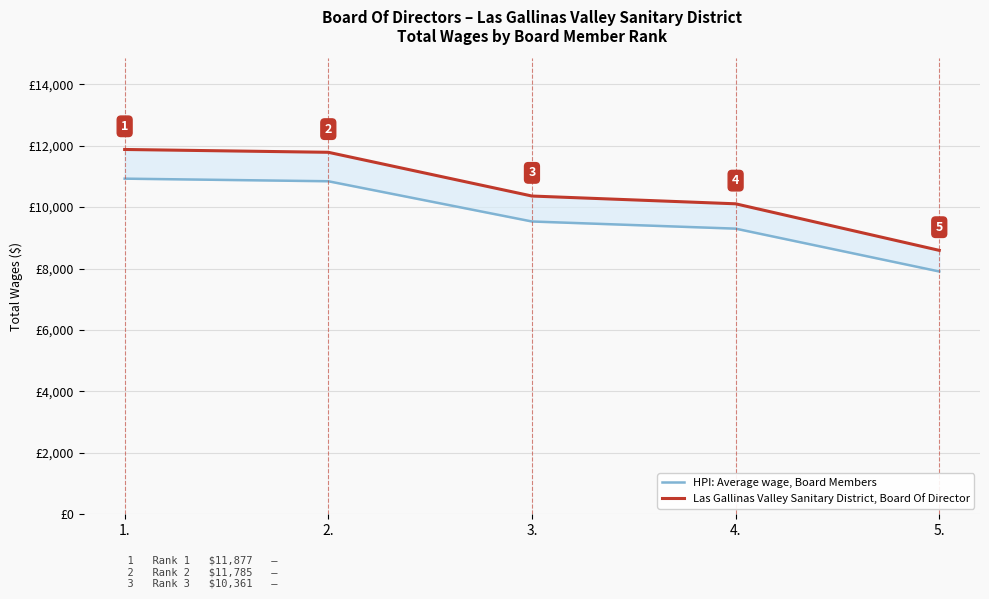

List the series in order of their overall mean, lowest first.

HPI: Average wage, Board Members, Las Gallinas Valley Sanitary District, Board Of Director